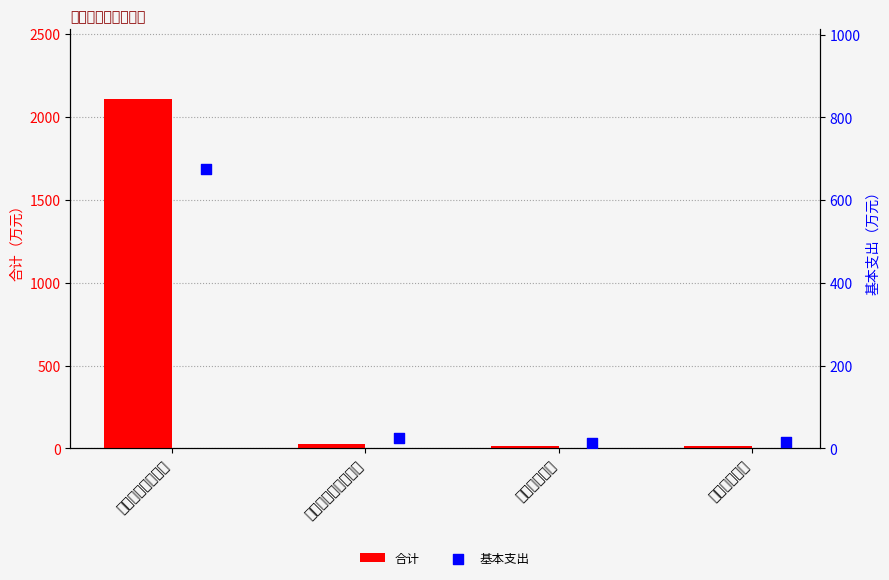

Which series contains the highest Y value?

合计